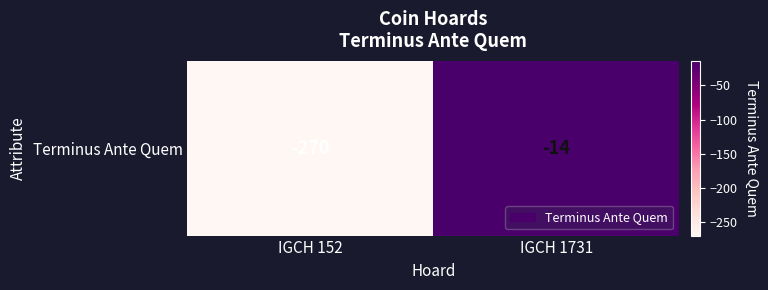

What is the smallest value displayed?

-270